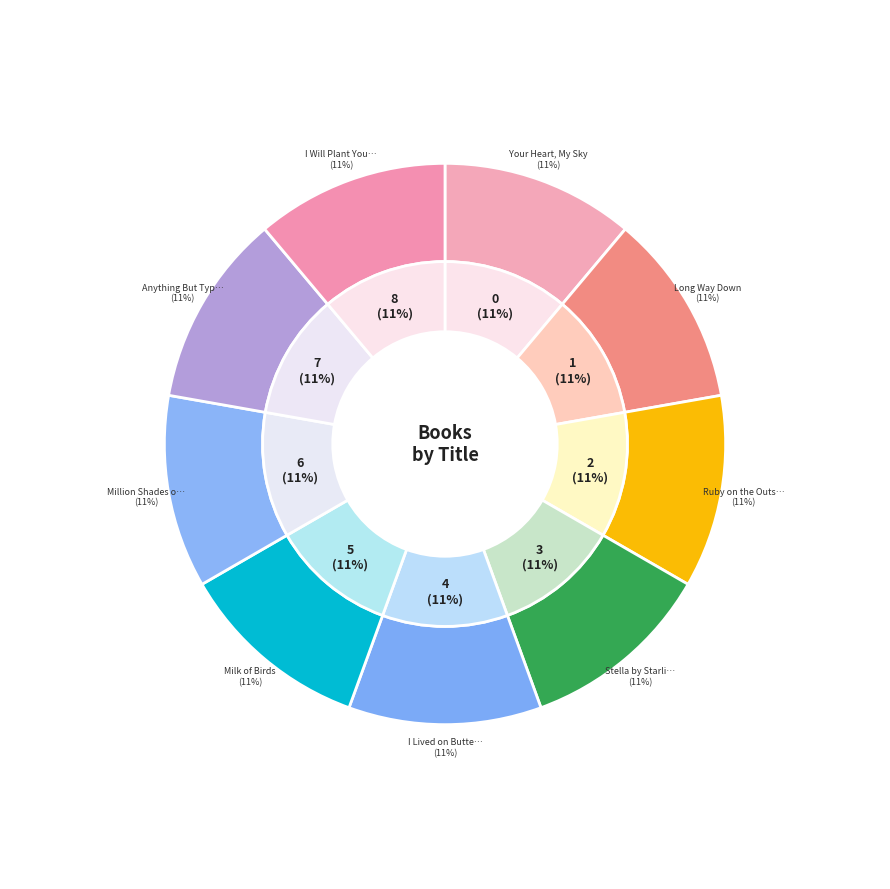

Which category has the biggest portion of the pie?

Ruby on the Outside